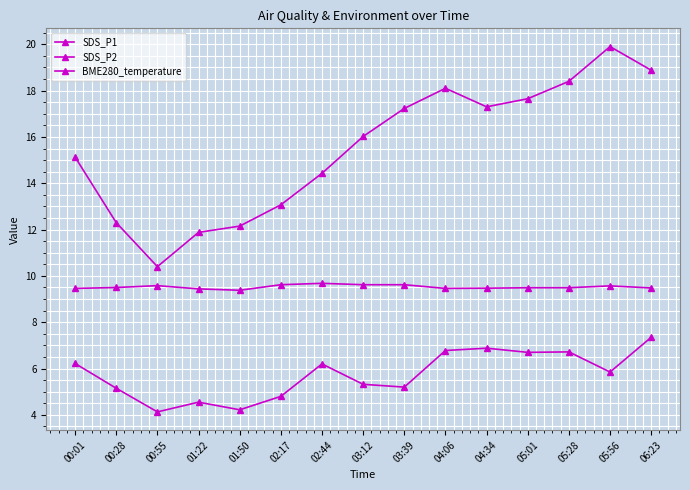

Is this an area chart (filled region under the line)?

No